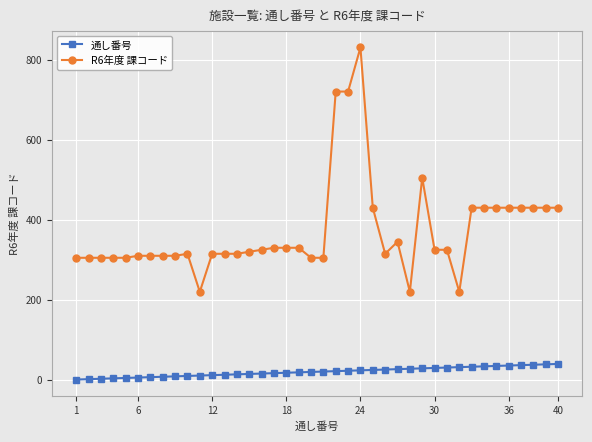

Which series has the widest spread of values?

R6年度 課コード